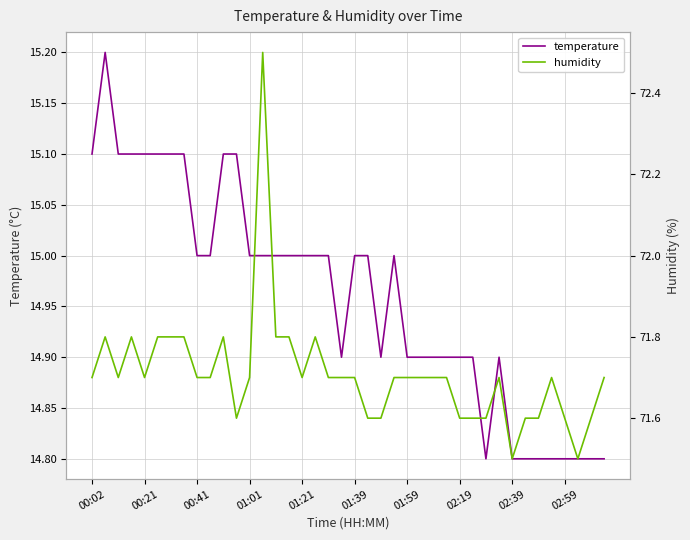

Which series has the widest spread of values?

humidity